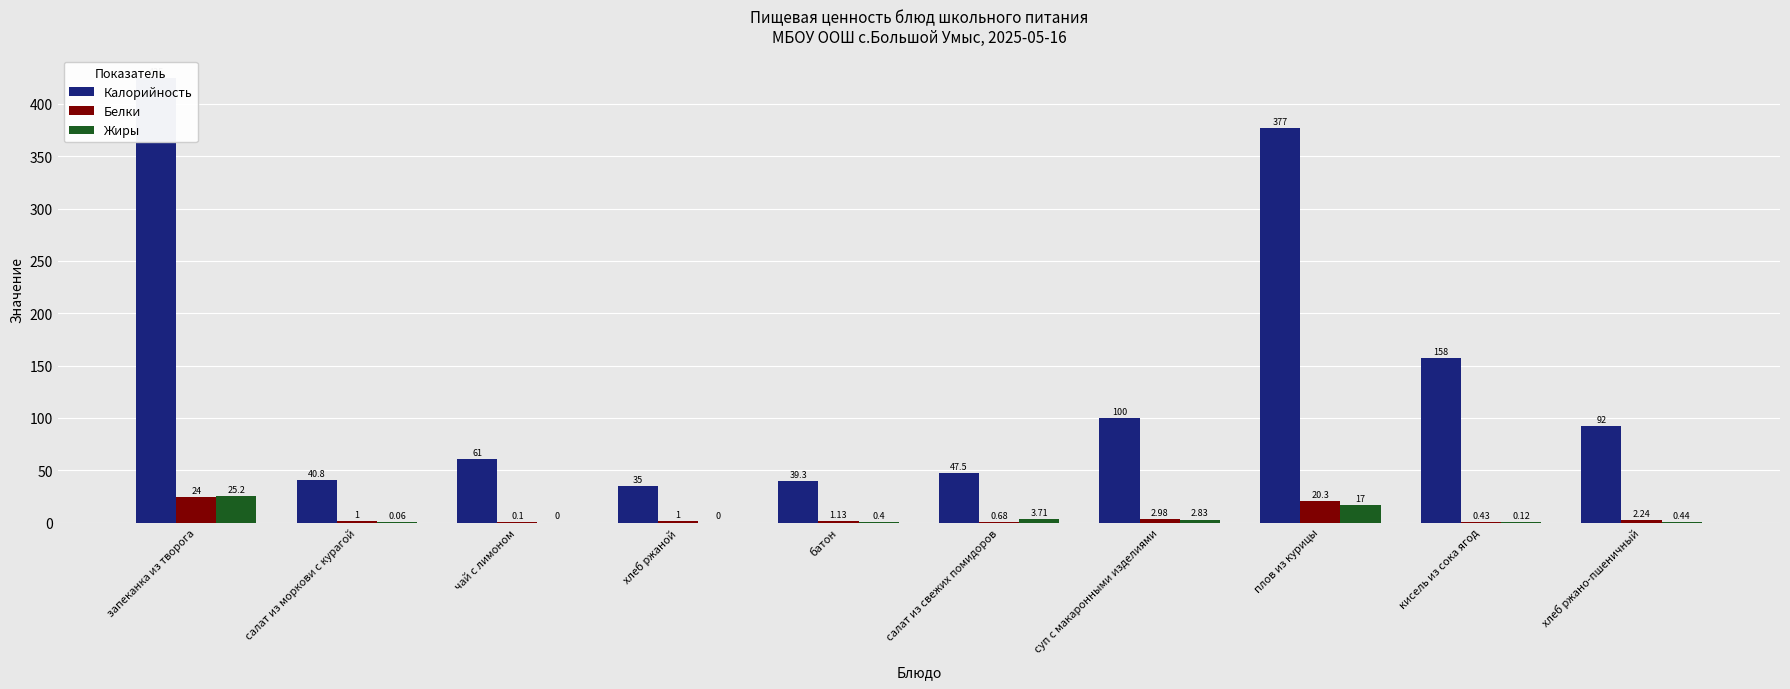

Which series has the largest total across all categories?

Калорийность